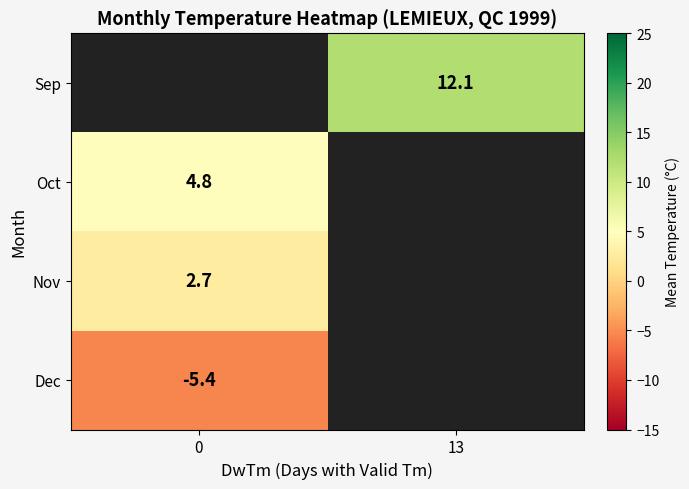

The value of Sep at 13 is 12.1. True or false?

True